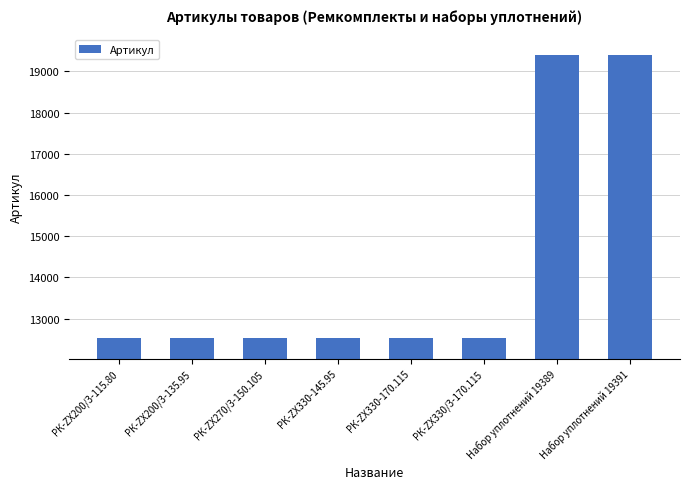

What is the sum of the values at РК-ZX330/3-170.115 and РК-ZX270/3-150.105?

25073